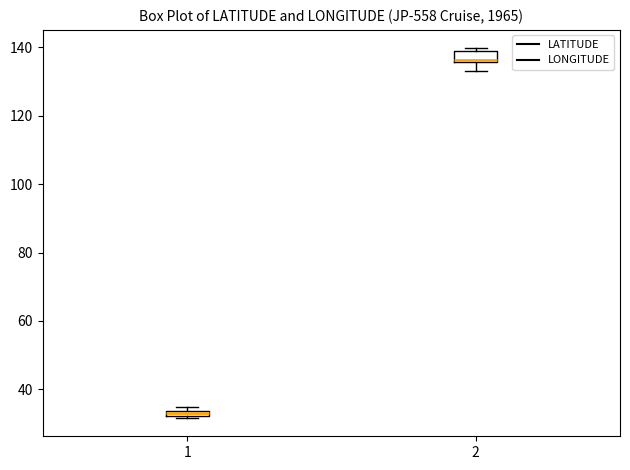

Where is the lower edge of the box at x = 1 on the y-axis? The values are not printed on the chart, so give them approximately, as read against the axis.

32